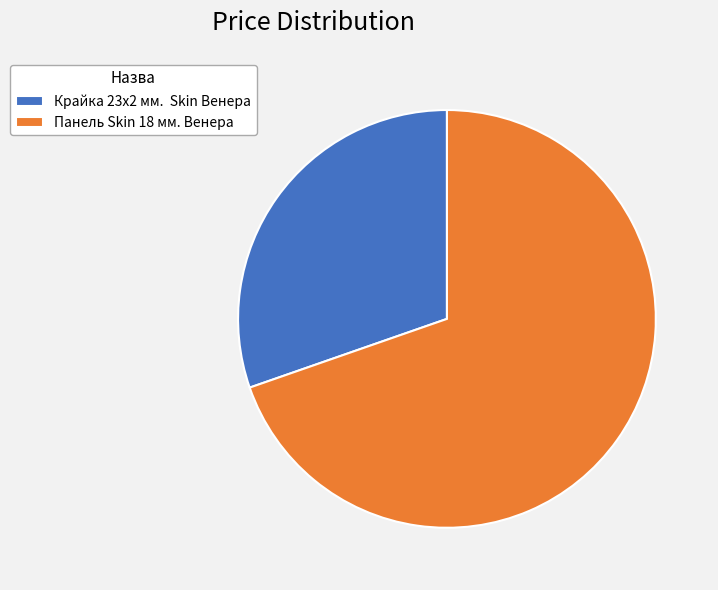

What is the majority slice?

Панель Skin 18 мм. Венера